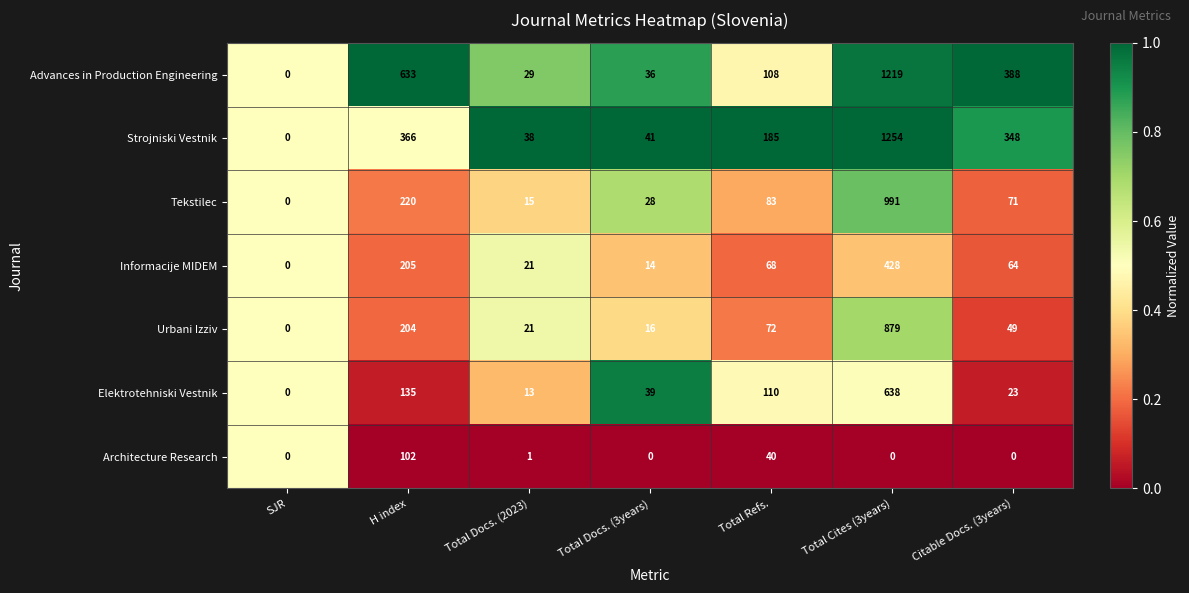

What is the difference between the Strojniski Vestnik values at H index and Total Cites (3years)?

888